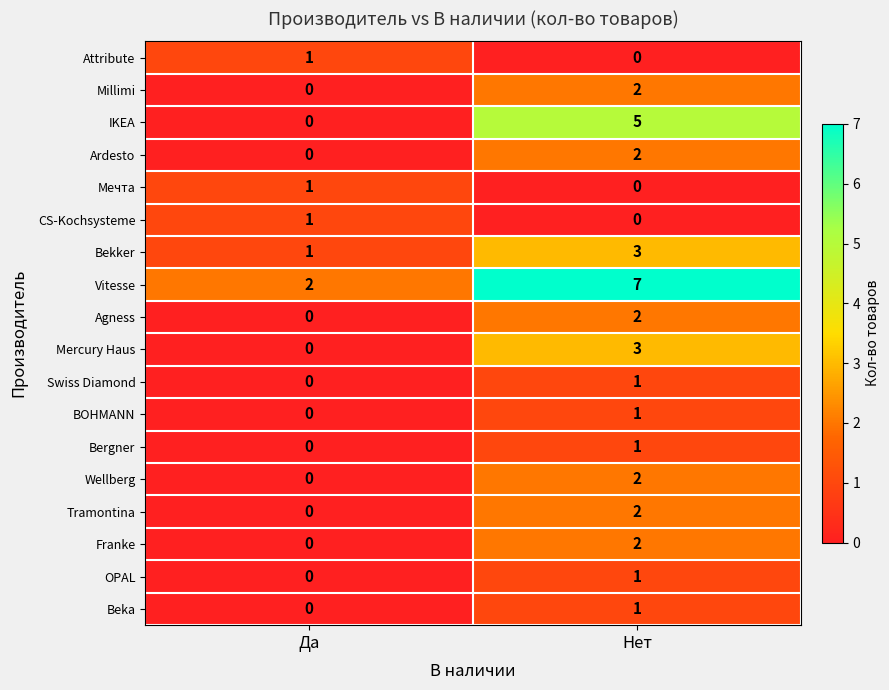

Rank the categories by Beka value from lowest to highest.

Да, Нет